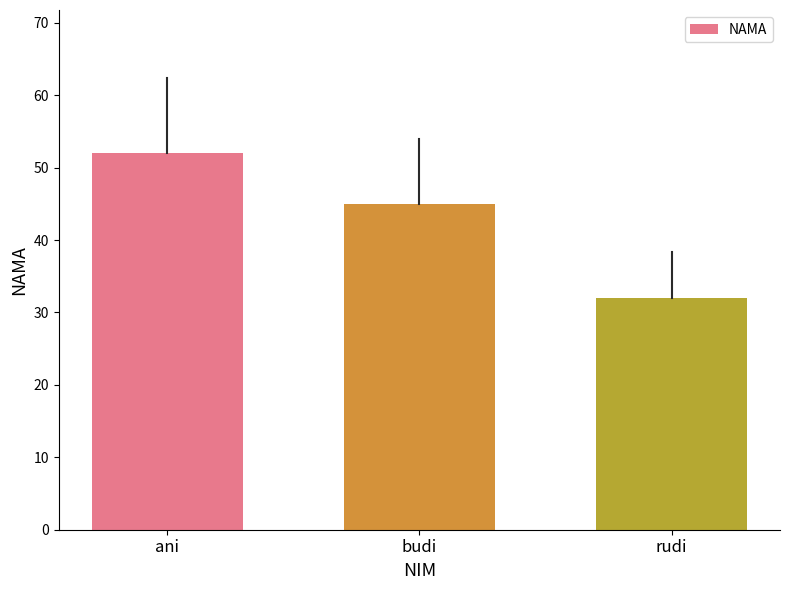

Reading right to left, transcribe all the data shown in this chart.

rudi=32	budi=45	ani=52